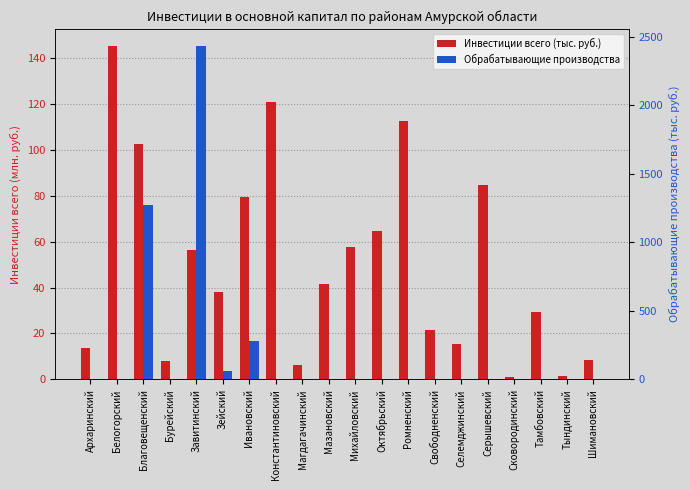

At which category is the sum across all series the highest?

Завитинский